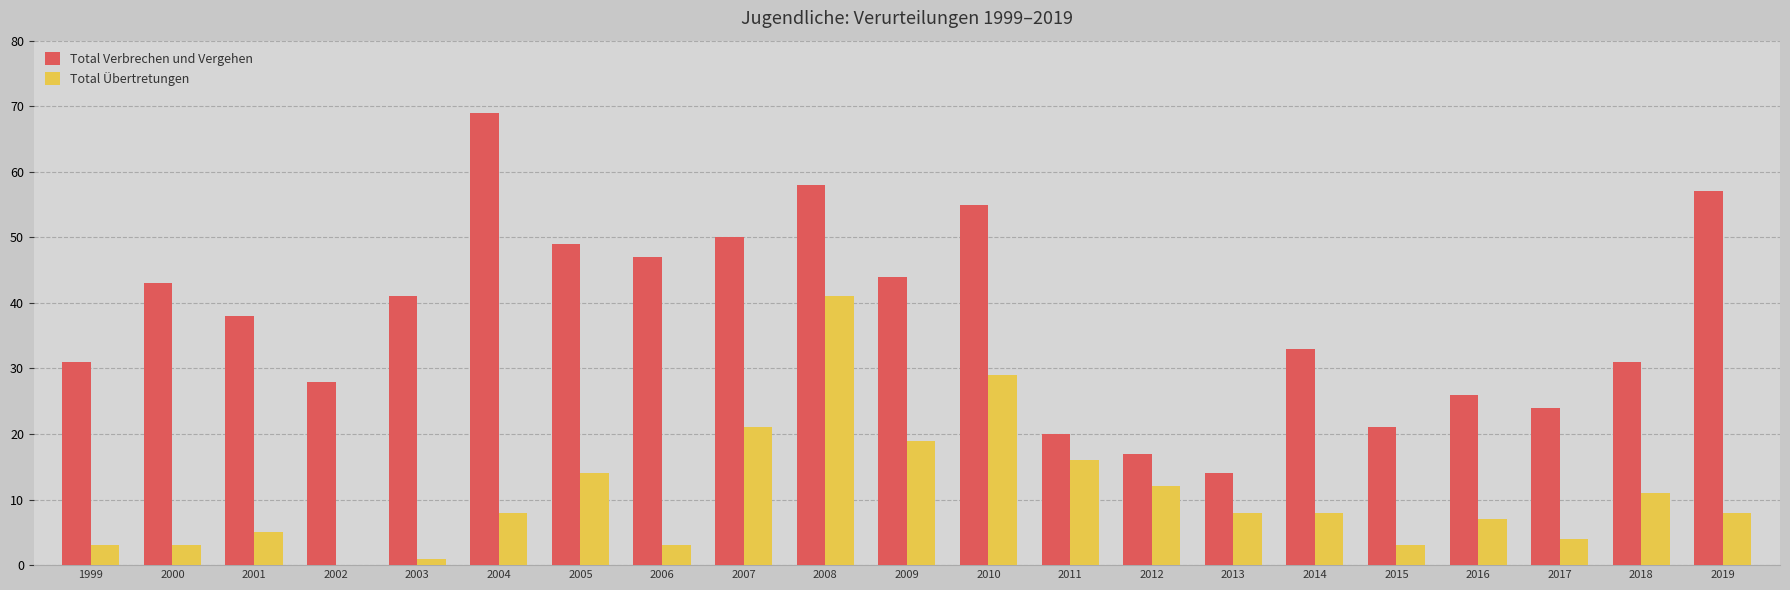

What is the maximum value for Total Übertretungen?

41